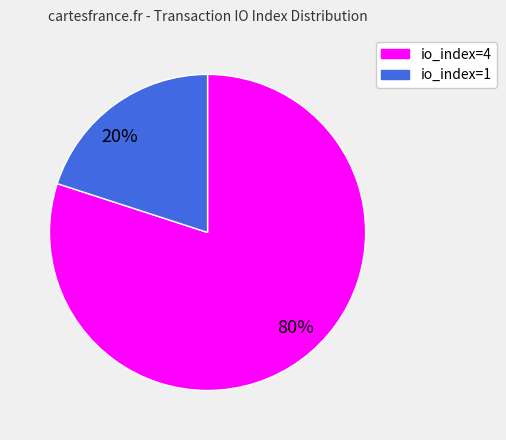

Which slice is the largest?

80%